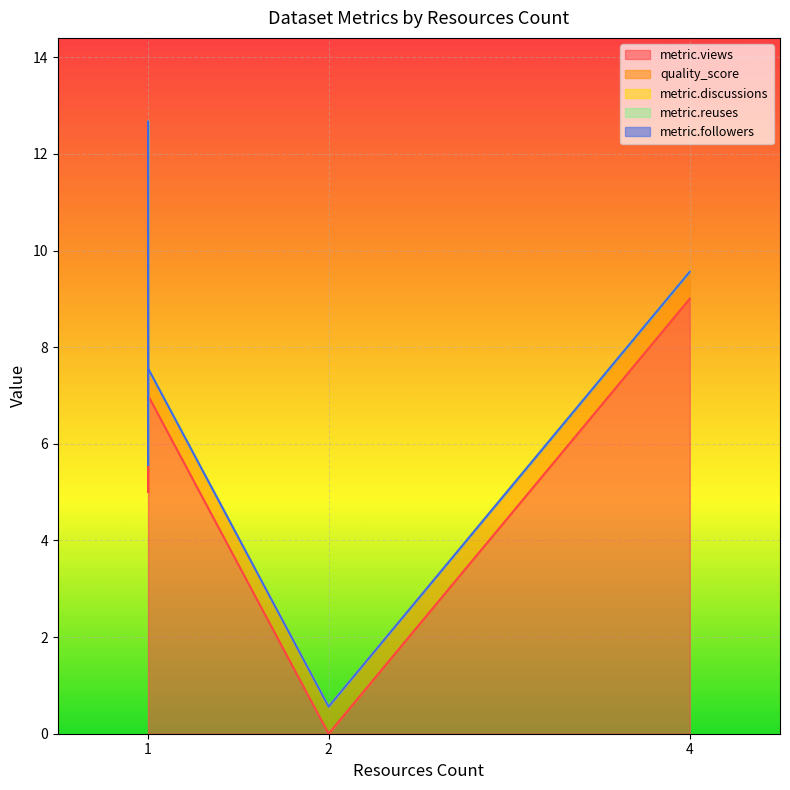

Rank the series by their maximum value, from highest to lowest.

metric.views, quality_score, metric.discussions, metric.reuses, metric.followers